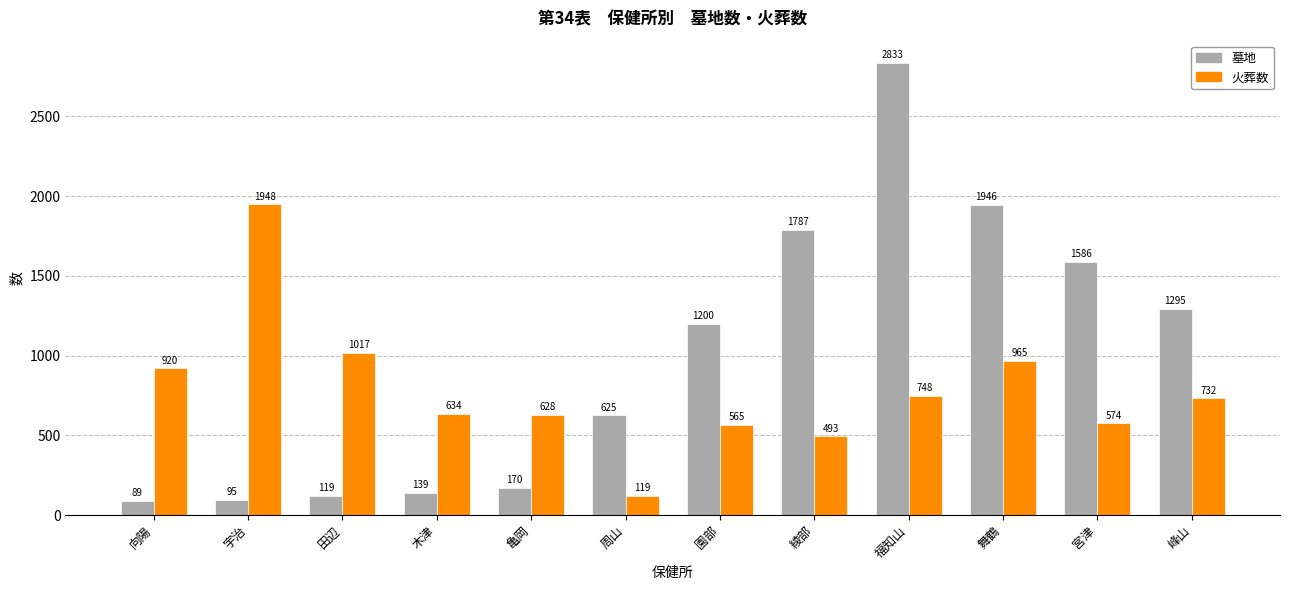

Does the chart contain any negative values?

No